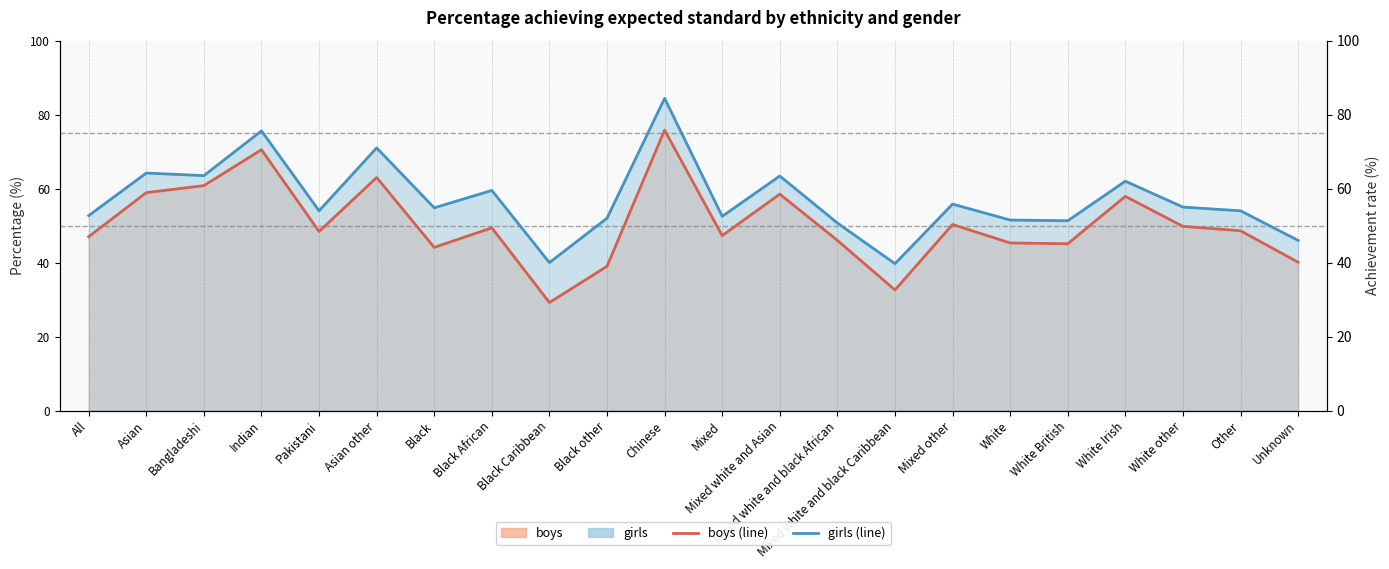

What is the value of the girls (line) point at the 5th from the left?

54.0